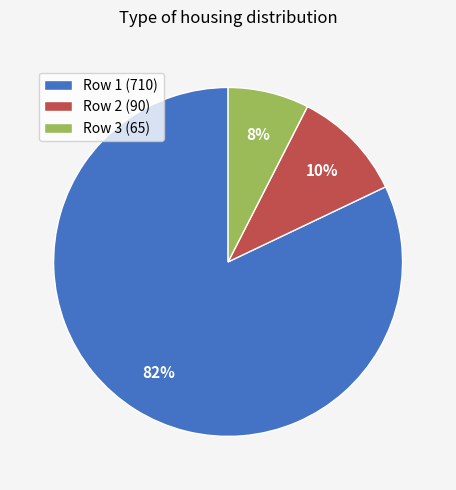

Is there any slice that represents more than half of the pie?

Yes